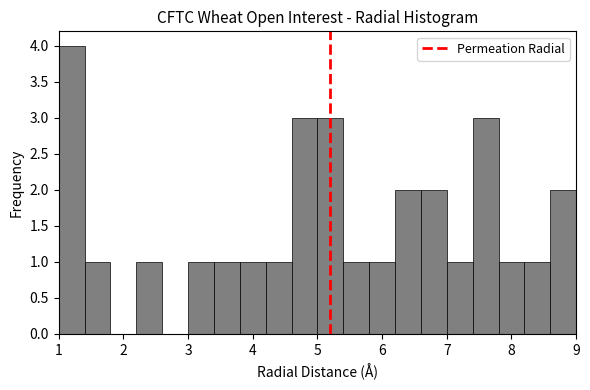

What is the height of the bar covering 7.4 to 7.8 on the x-axis? The values are not printed on the chart, so give them approximately, as read against the axis.

3